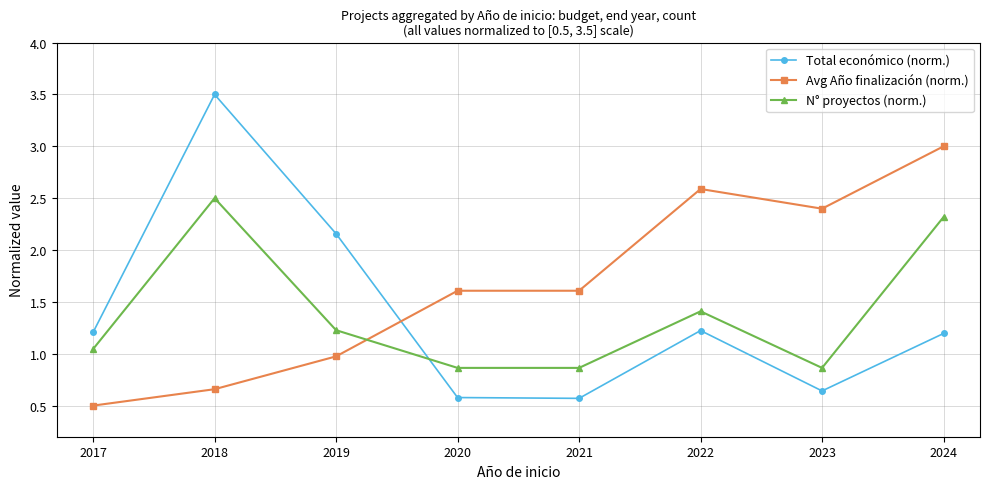

The value of N° proyectos (norm.) at 2020 is 1.2. True or false?

False